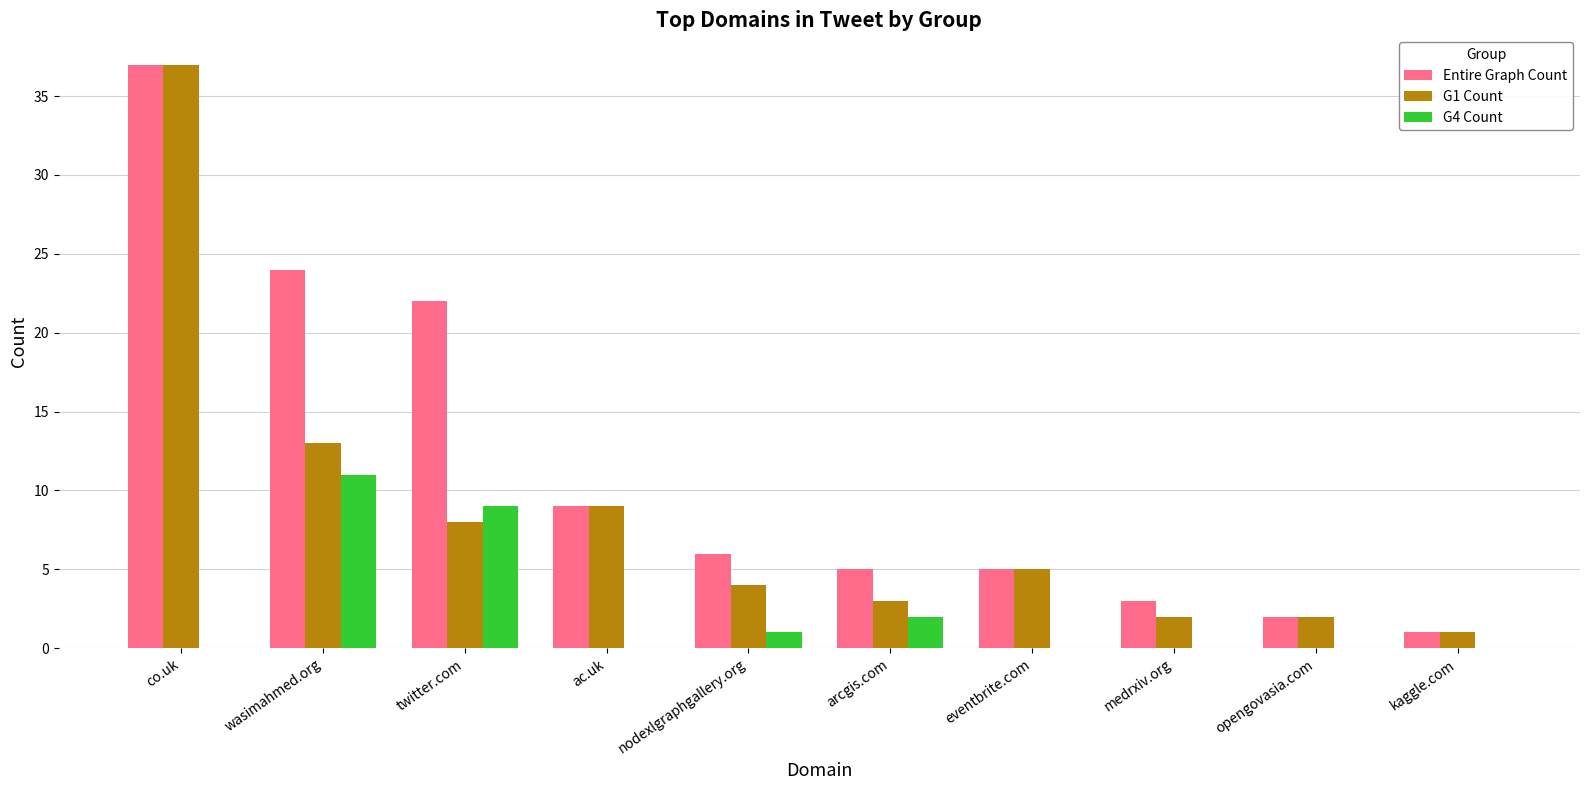

Does the chart contain stacked bars?

No